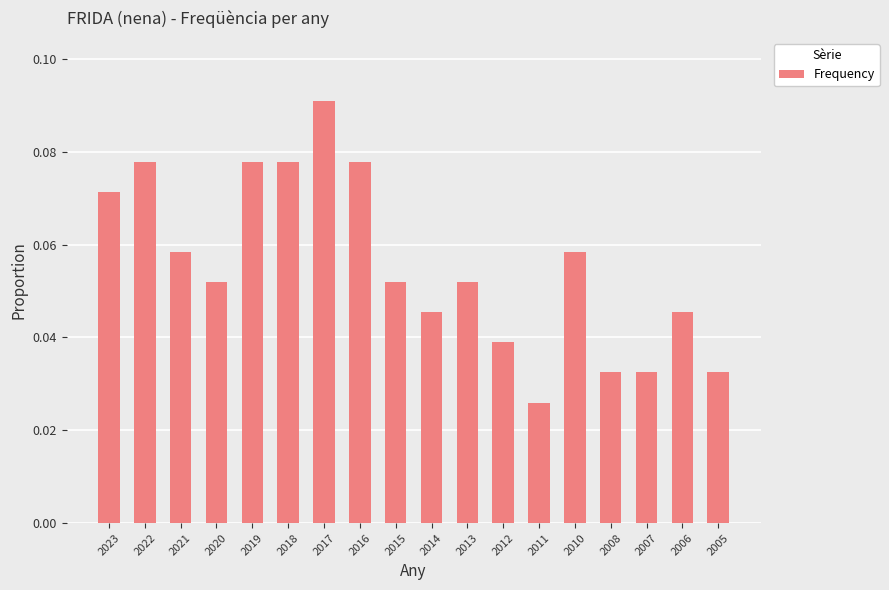

True or false: the data shows 0.0 at 2019.

False